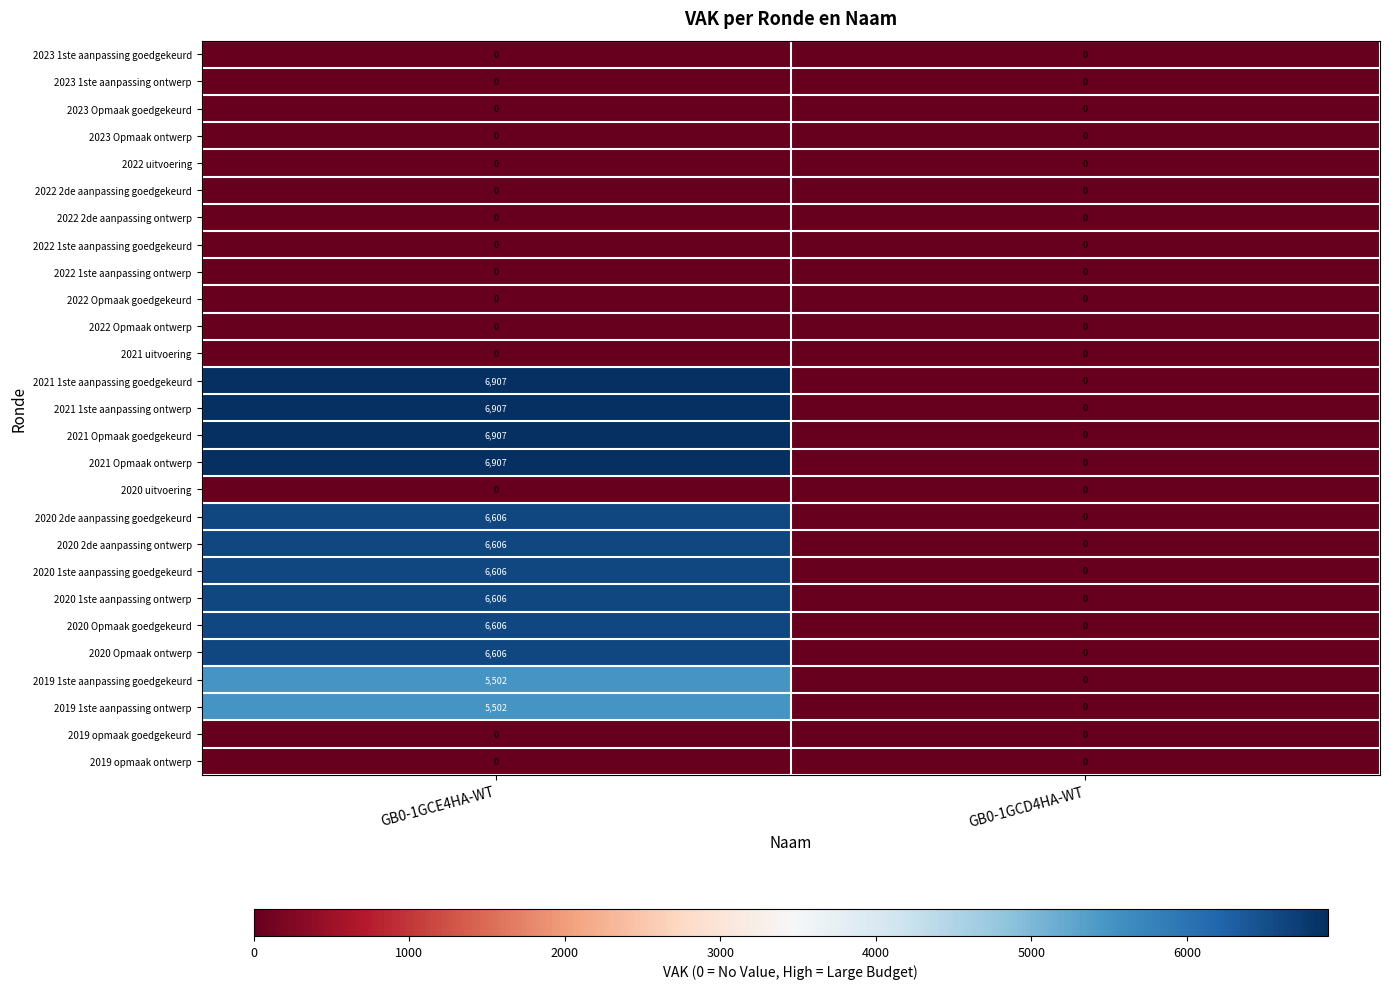

How many data points in 2021 Opmaak ontwerp are less than 6907?

1